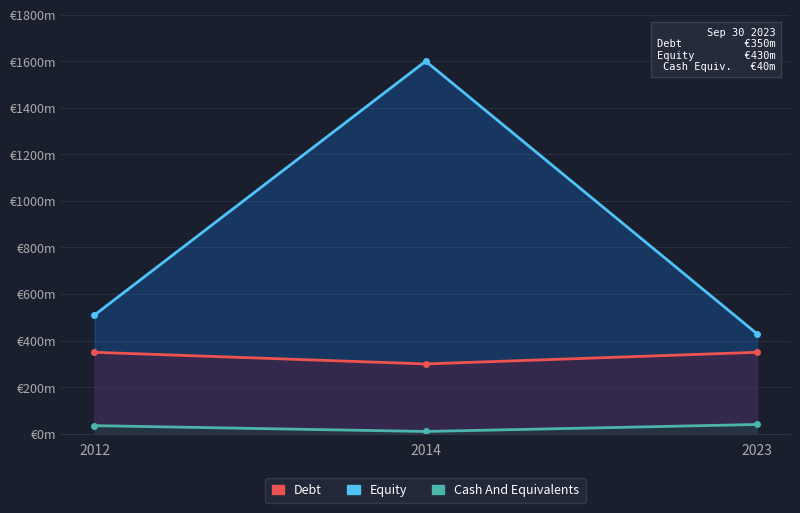

True or false: Debt has a value of 300 at 2014.

True